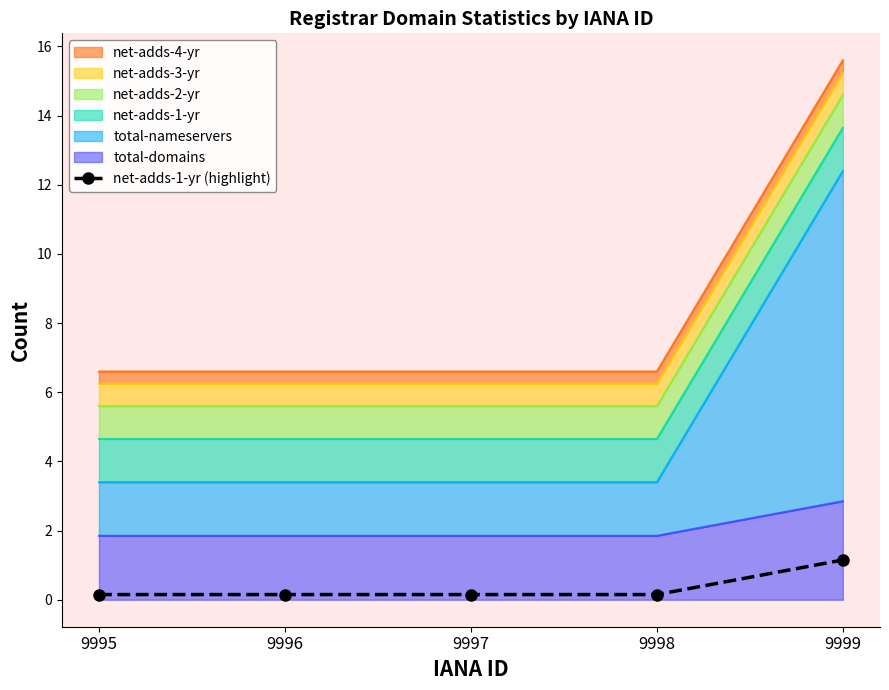

Between 9998 and 9996, which is larger?

9998